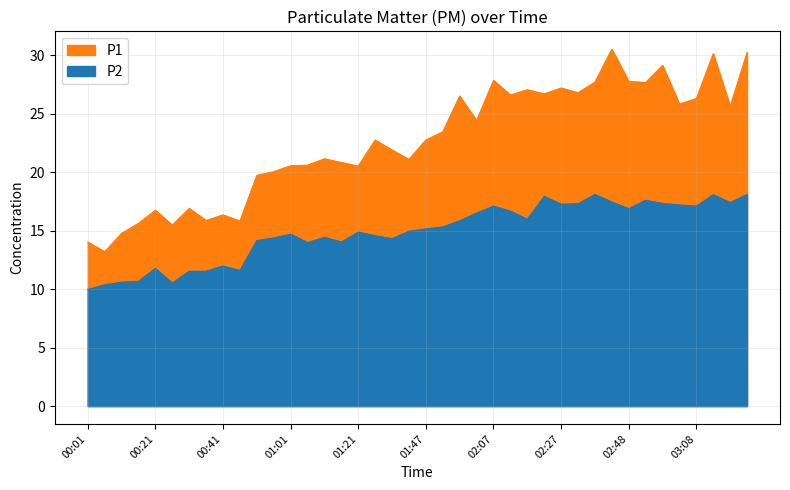

True or false: P2 and P1 intersect in this chart.

False